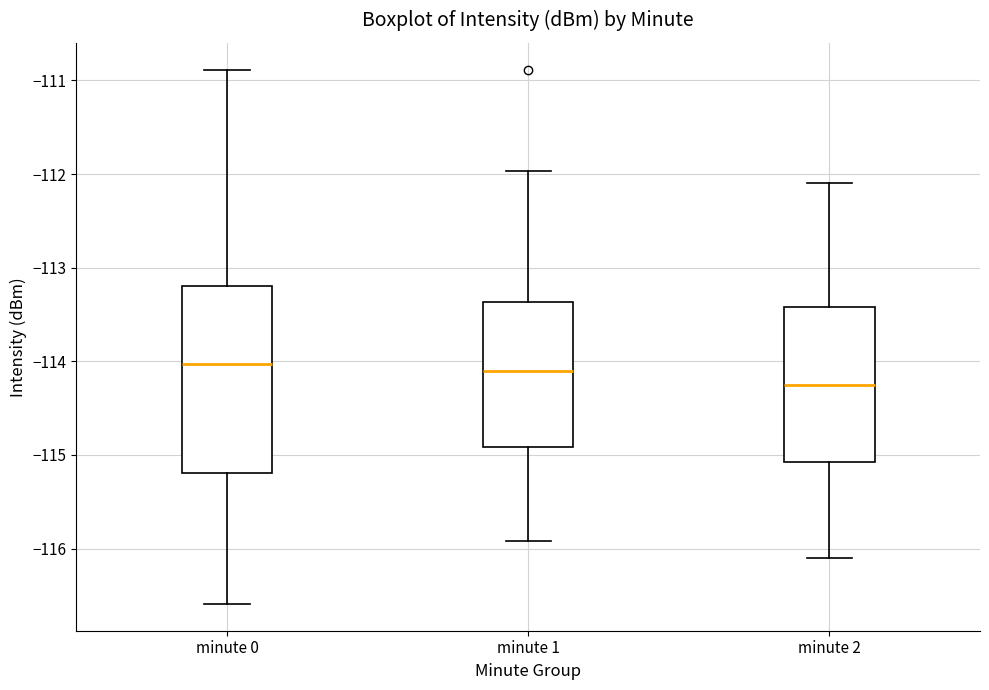

Where does the median line of the box for minute 1 sit on the y-axis? The values are not printed on the chart, so give them approximately, as read against the axis.

-114.1